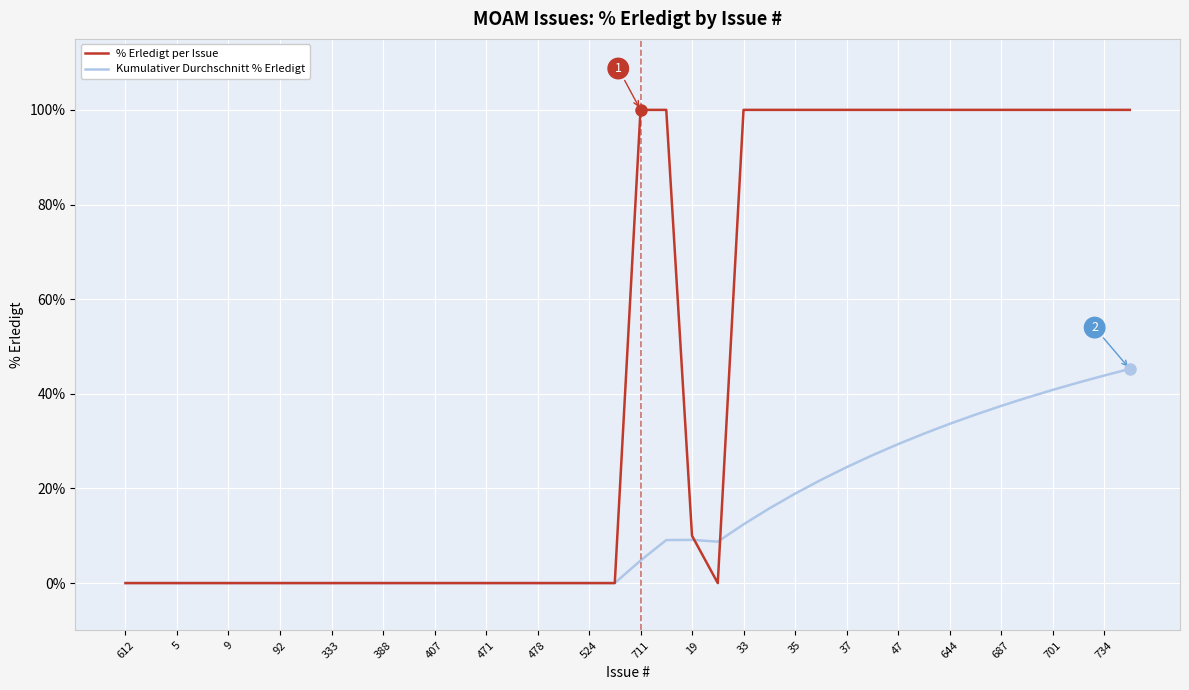

Rank the series by their average value, from lowest to highest.

Kumulativer Durchschnitt % Erledigt, % Erledigt per Issue